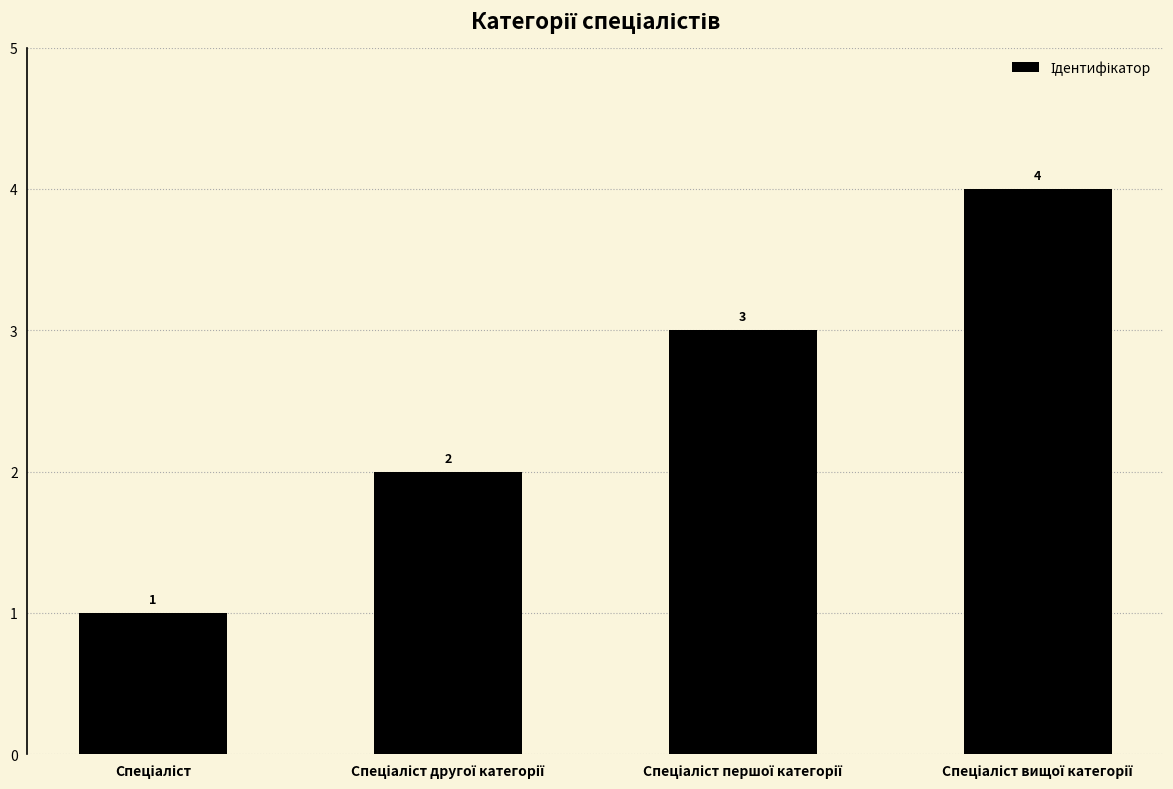

What is the greatest value displayed?

4